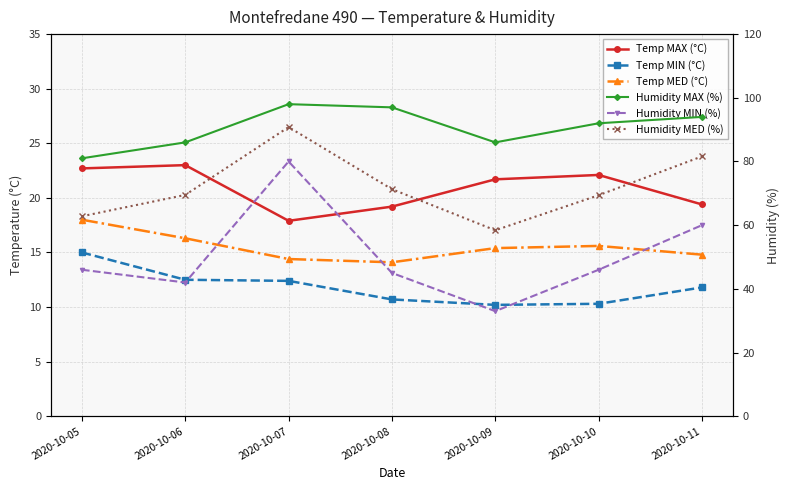

What is the value of the Humidity MED (%) point at the 1st from the left?

62.8